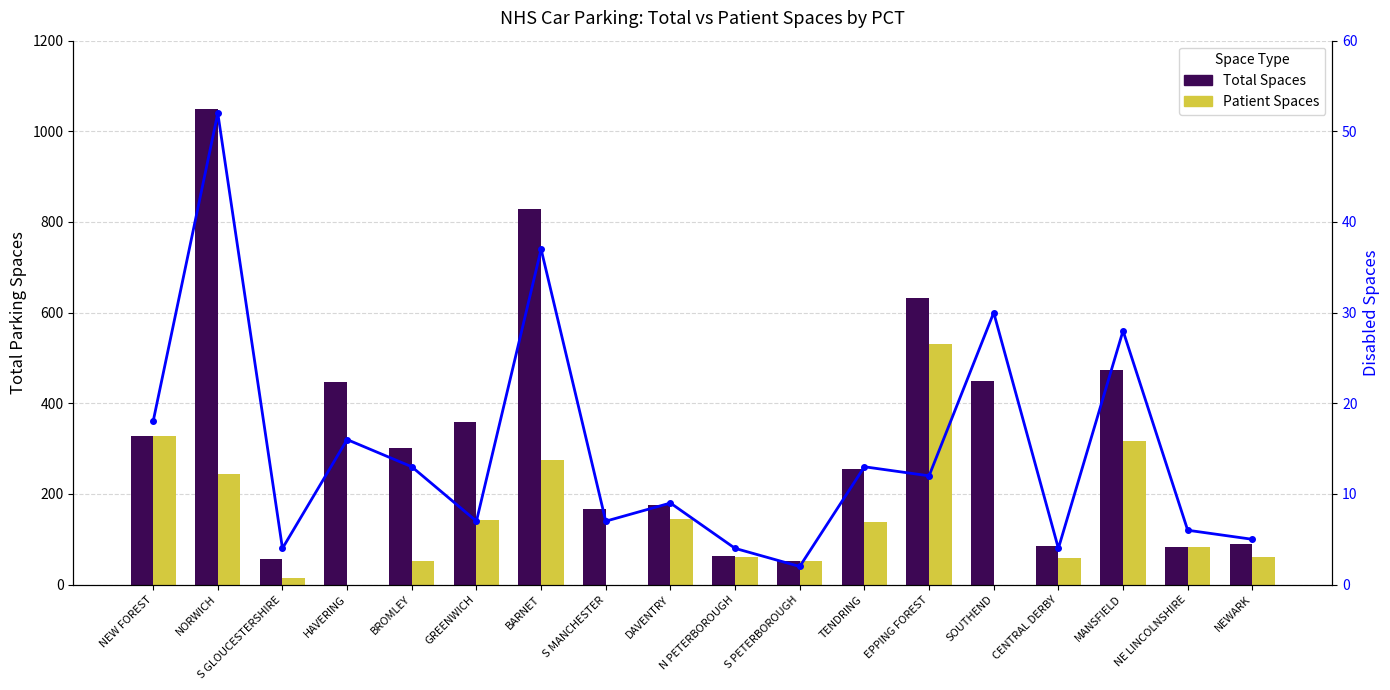

At which category does the chart reach its minimum across all series?

HAVERING